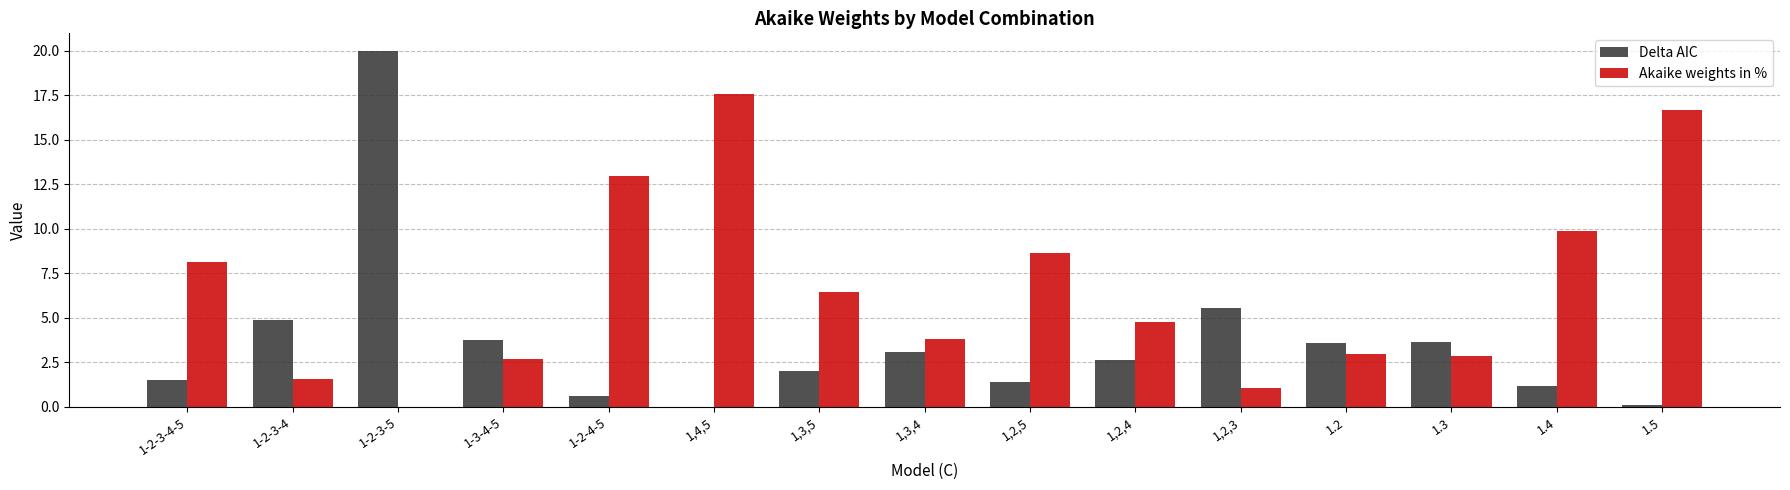

At which label does Akaike weights in % reach its peak?

1,4,5